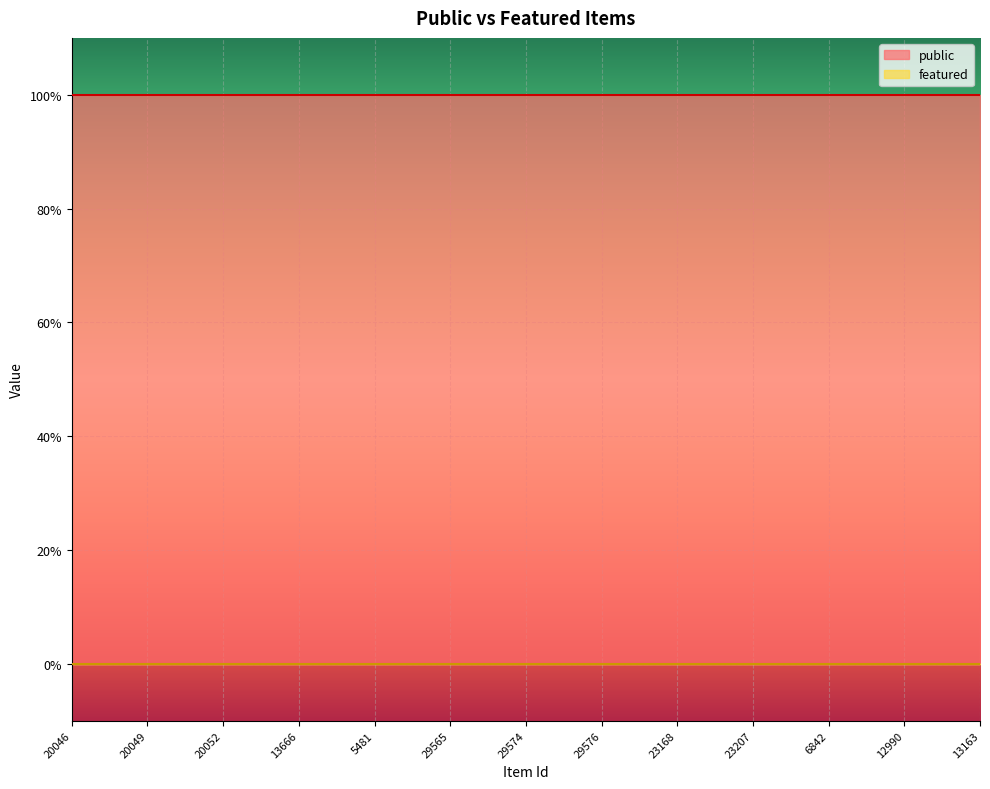

How many lines are shown in the chart?

2